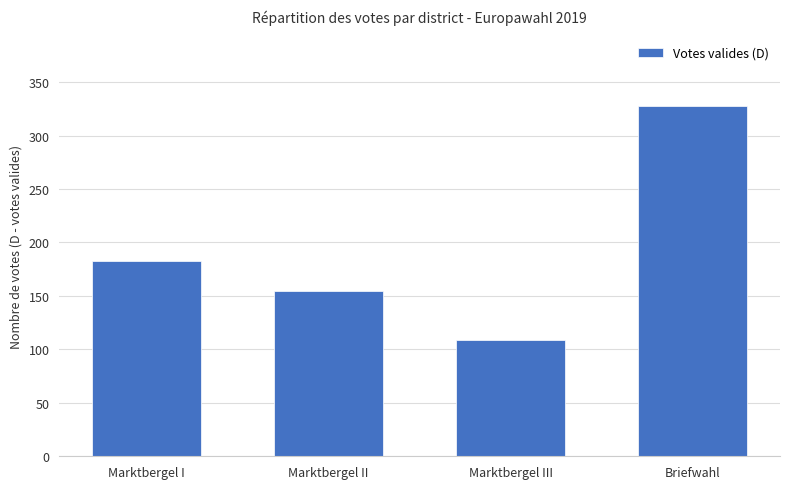

Reading left to right, what are all the values shown in this chart?

183	155	109	328